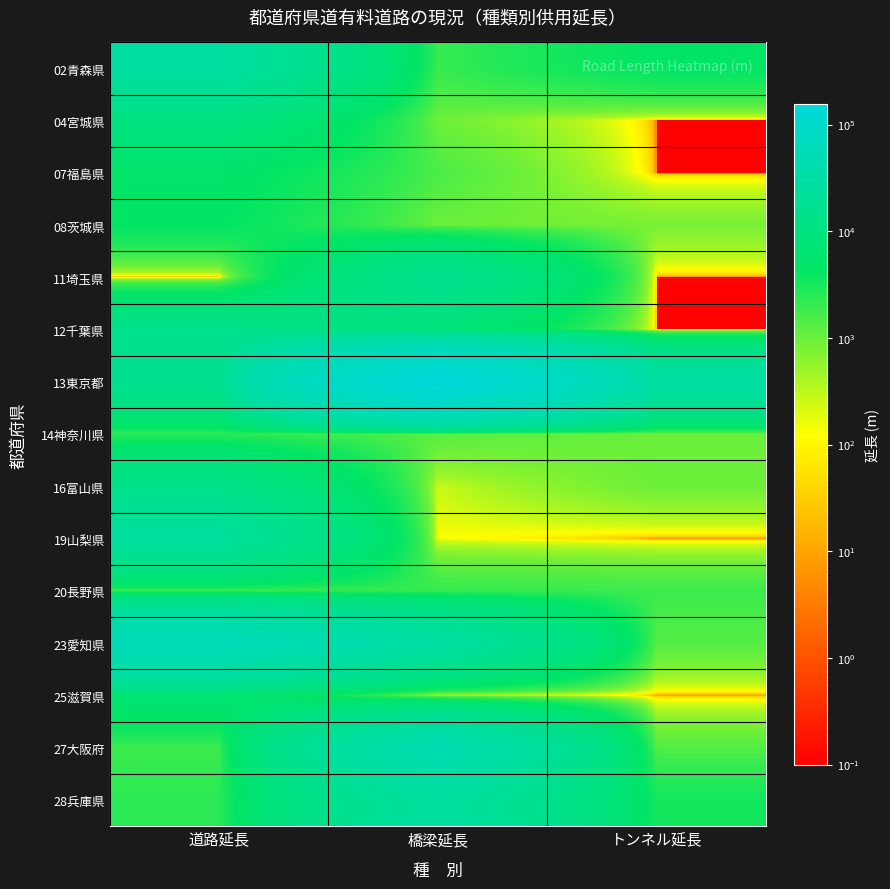

At 橋梁延長, list the series in order from largest to smallest.

13東京都, 27大阪府, 23愛知県, 28兵庫県, 11埼玉県, 12千葉県, 20長野県, 02青森県, 07福島県, 14神奈川県, 08茨城県, 04宮城県, 25滋賀県, 16富山県, 19山梨県